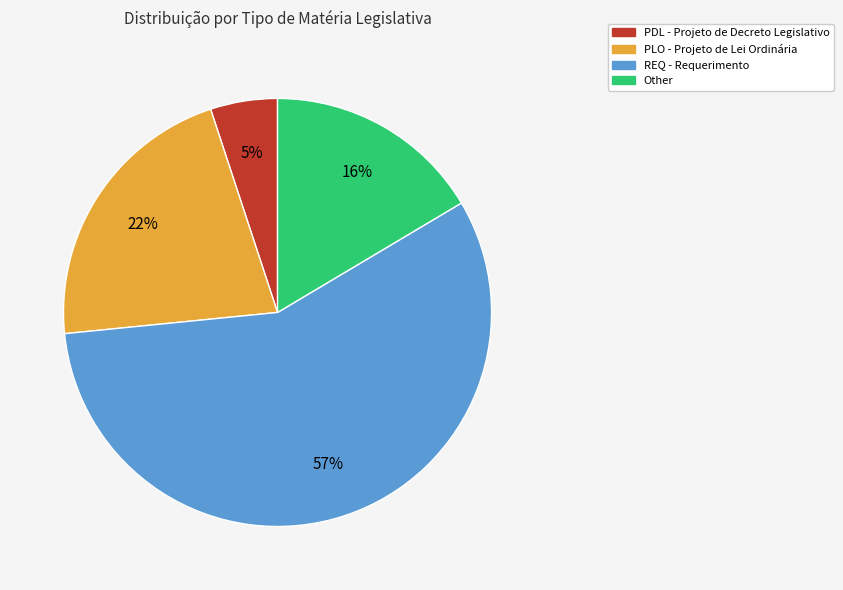

Which has a higher value, Other or PDL?

Other